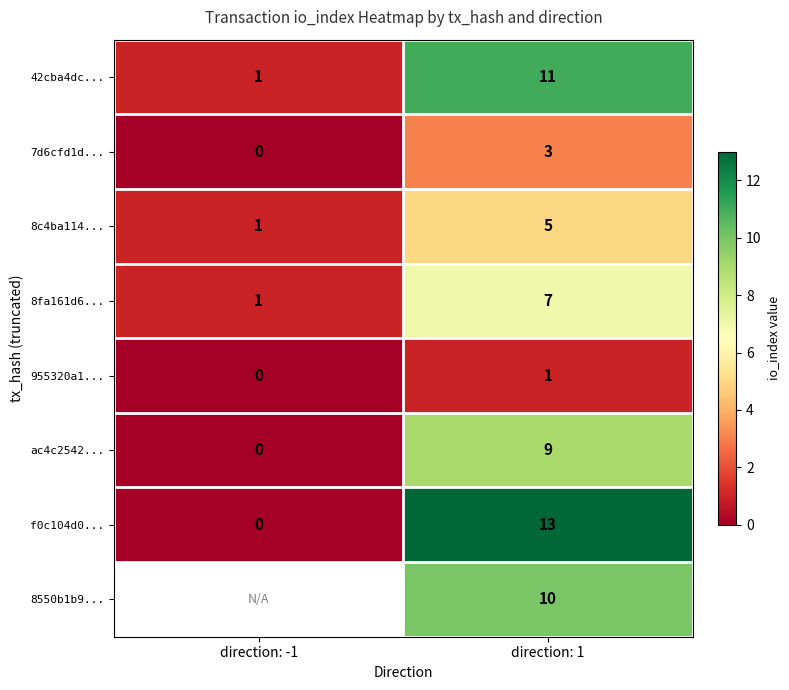

Rank the series at direction: 1 from lowest to highest value.

955320a1..., 7d6cfd1d..., 8c4ba114..., 8fa161d6..., ac4c2542..., 8550b1b9..., 42cba4dc..., f0c104d0...